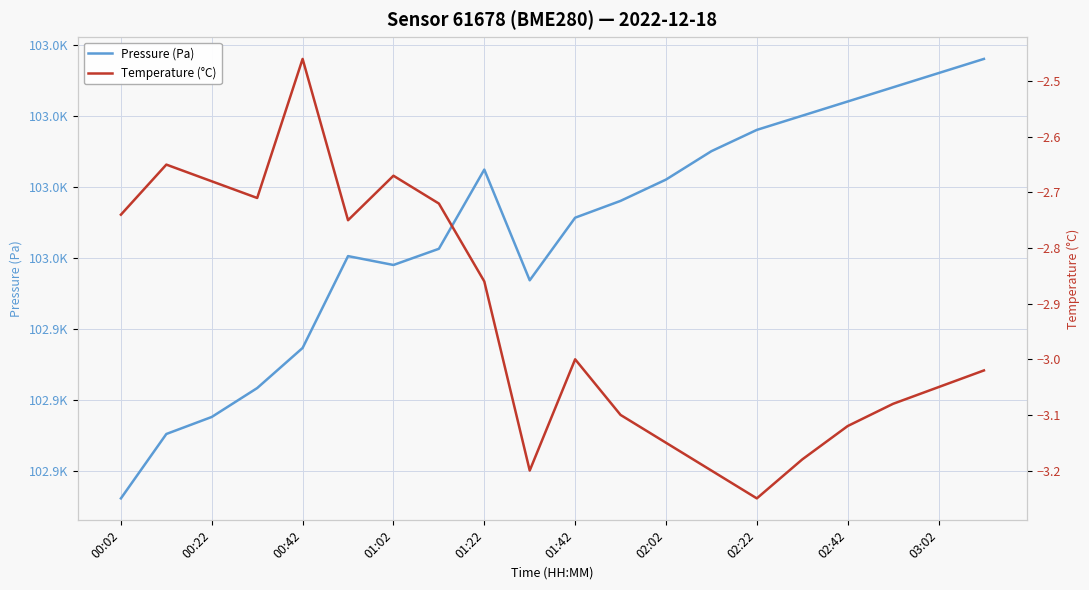

How many interior local valleys does the Temperature (°C) series have?

4